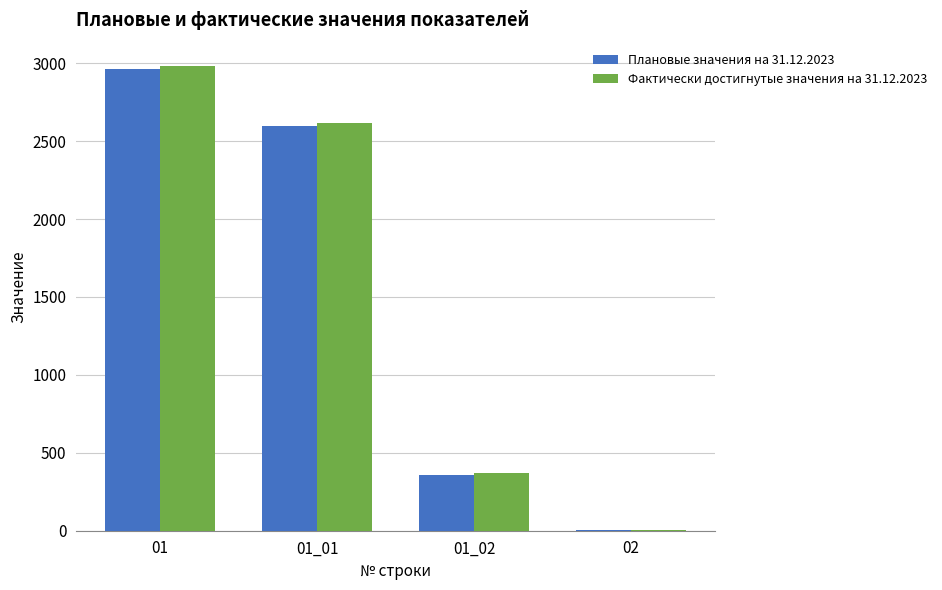

At which label is Плановые значения на 31.12.2023 closest to 1482?

01_01